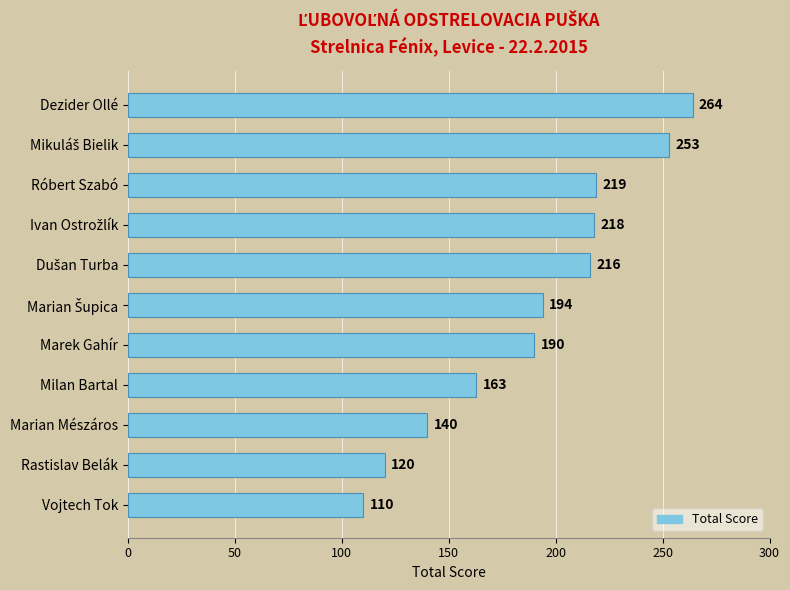

Between Milan Bartal and Vojtech Tok, which is larger?

Milan Bartal